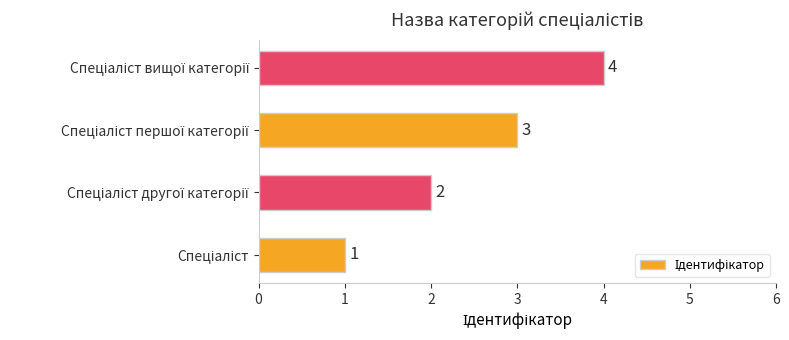

Count the values in the range 2 to 4.

3